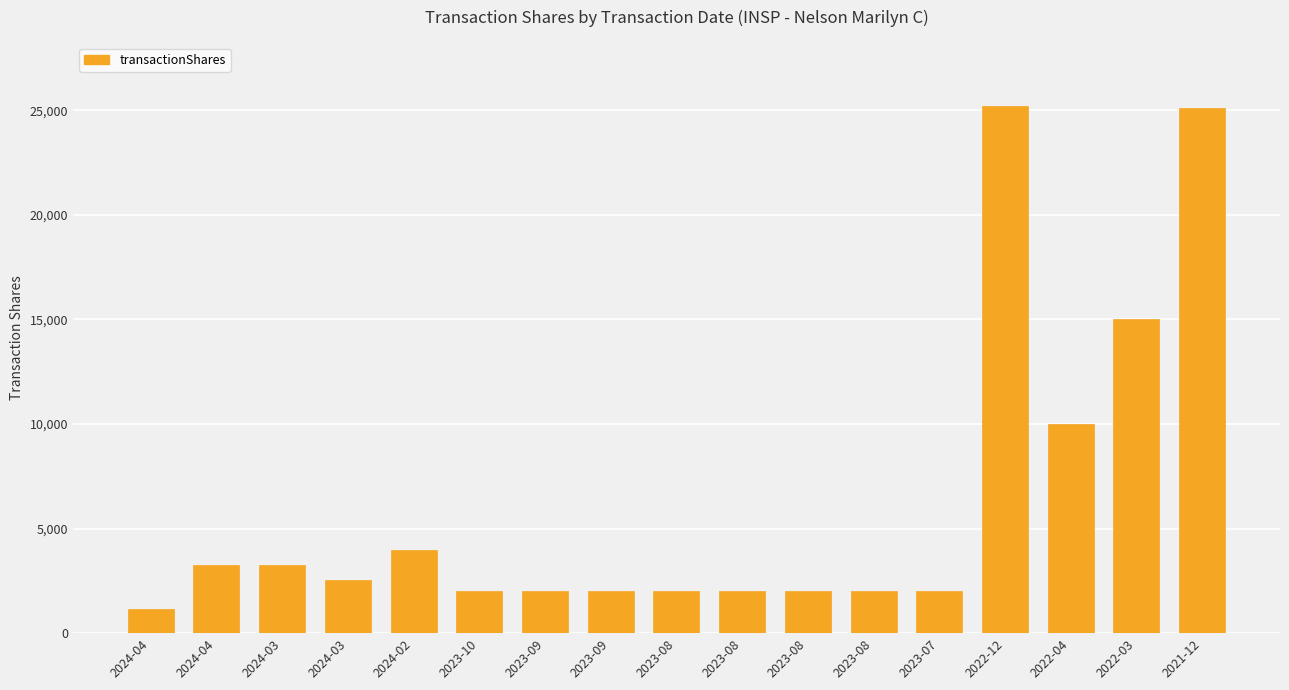

Count the number of categories in the chart.

17